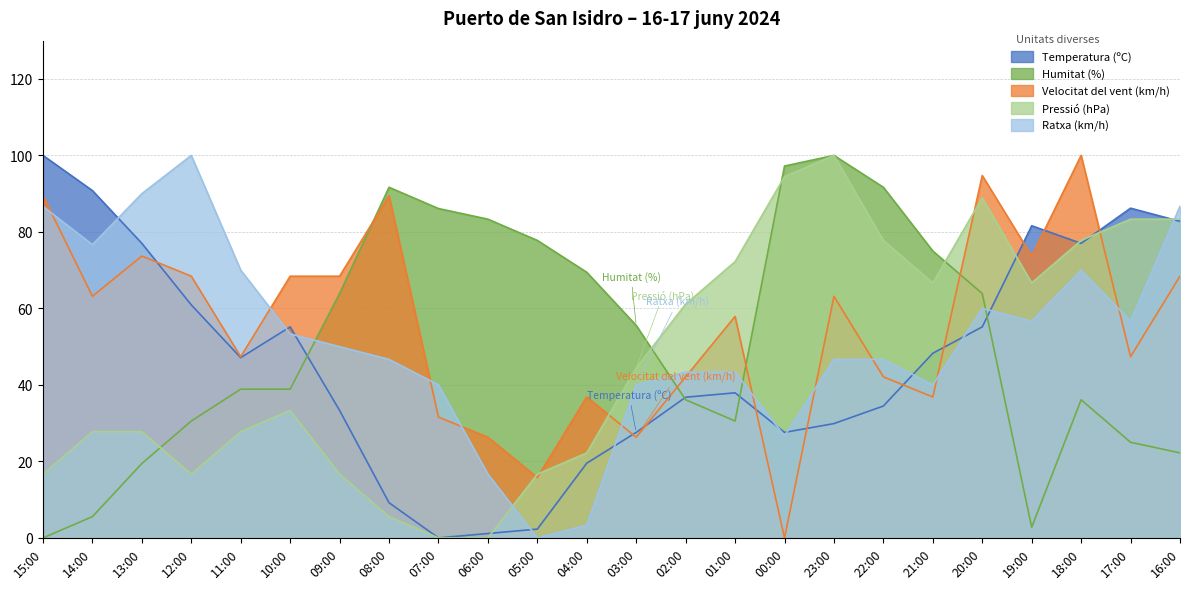

Reading left to right, what are all the values shown in this chart?

Temperatura (ºC): 15:00=100.0	14:00=90.8	13:00=77.0	12:00=60.9	11:00=47.1	10:00=55.2	09:00=33.3	08:00=9.2	07:00=0.0	06:00=1.1	05:00=2.3	04:00=19.5	03:00=27.6	02:00=36.8	01:00=37.9	00:00=27.6	23:00=29.9	22:00=34.5	21:00=48.3	20:00=55.2	19:00=81.6	18:00=77.0	17:00=86.2	16:00=82.8
Humitat (%): 15:00=0.0	14:00=5.6	13:00=19.4	12:00=30.6	11:00=38.9	10:00=38.9	09:00=63.9	08:00=91.7	07:00=86.1	06:00=83.3	05:00=77.8	04:00=69.4	03:00=55.6	02:00=36.1	01:00=30.6	00:00=97.2	23:00=100.0	22:00=91.7	21:00=75.0	20:00=63.9	19:00=2.8	18:00=36.1	17:00=25.0	16:00=22.2
Velocitat del vent (km/h): 15:00=89.5	14:00=63.2	13:00=73.7	12:00=68.4	11:00=47.4	10:00=68.4	09:00=68.4	08:00=89.5	07:00=31.6	06:00=26.3	05:00=15.8	04:00=36.8	03:00=26.3	02:00=42.1	01:00=57.9	00:00=0.0	23:00=63.2	22:00=42.1	21:00=36.8	20:00=94.7	19:00=73.7	18:00=100.0	17:00=47.4	16:00=68.4
Pressió (hPa): 15:00=16.7	14:00=27.8	13:00=27.8	12:00=16.7	11:00=27.8	10:00=33.3	09:00=16.7	08:00=5.6	07:00=0.0	06:00=0.0	05:00=16.7	04:00=22.2	03:00=44.4	02:00=61.1	01:00=72.2	00:00=94.4	23:00=100.0	22:00=77.8	21:00=66.7	20:00=88.9	19:00=66.7	18:00=77.8	17:00=83.3	16:00=83.3
Ratxa (km/h): 15:00=86.7	14:00=76.7	13:00=90.0	12:00=100.0	11:00=70.0	10:00=53.3	09:00=50.0	08:00=46.7	07:00=40.0	06:00=16.7	05:00=0.0	04:00=3.3	03:00=40.0	02:00=43.3	01:00=43.3	00:00=26.7	23:00=46.7	22:00=46.7	21:00=40.0	20:00=60.0	19:00=56.7	18:00=70.0	17:00=56.7	16:00=86.7